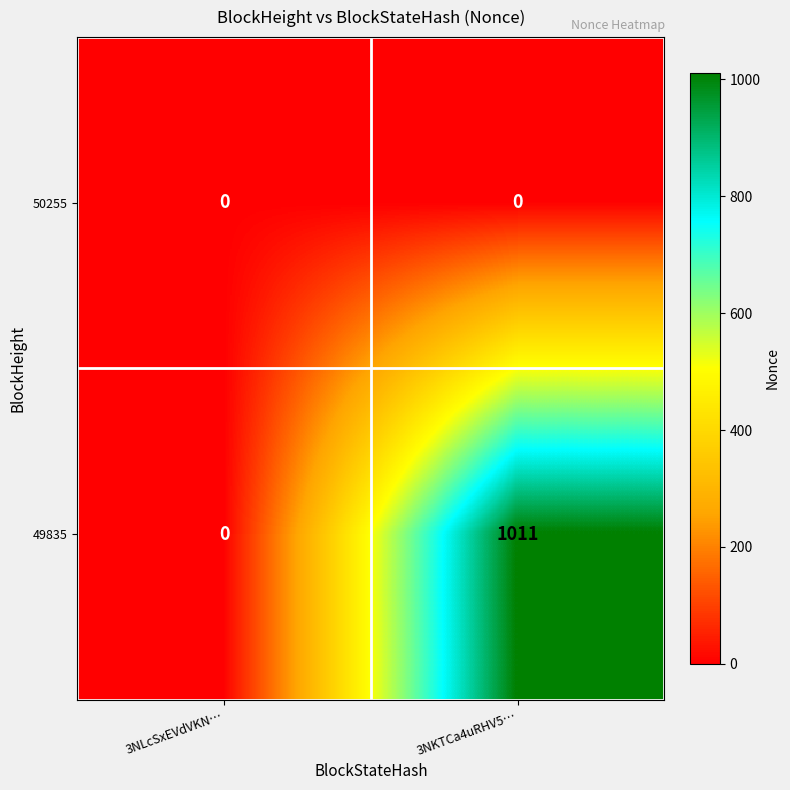

What is the greatest value displayed?

1011